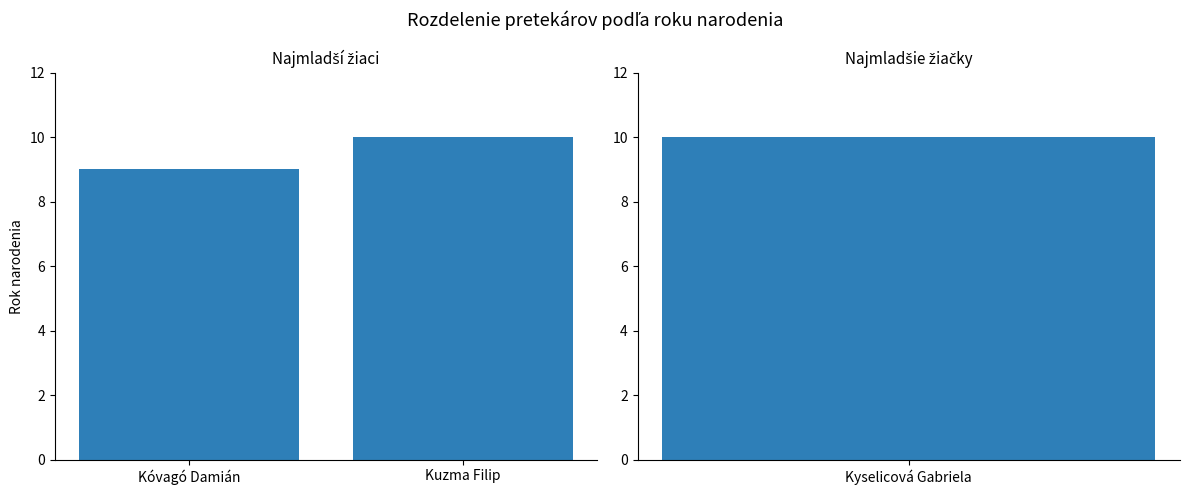

Which has a higher value, Kóvagó Damián or Kuzma Filip?

Kuzma Filip